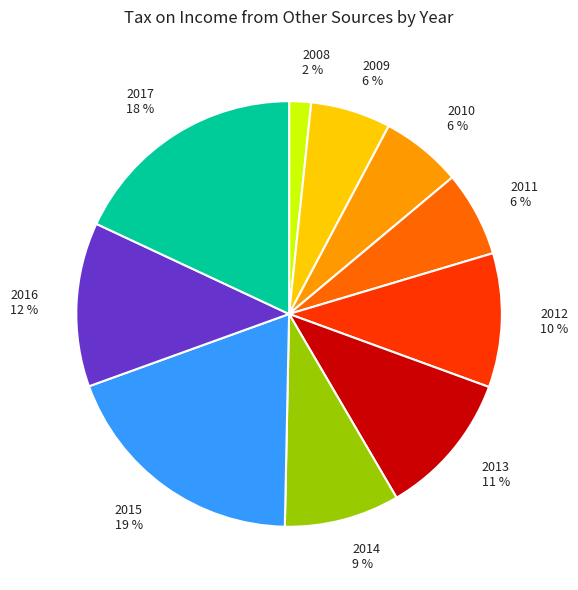

True or false: 2016 accounts for 12% of the total.

True